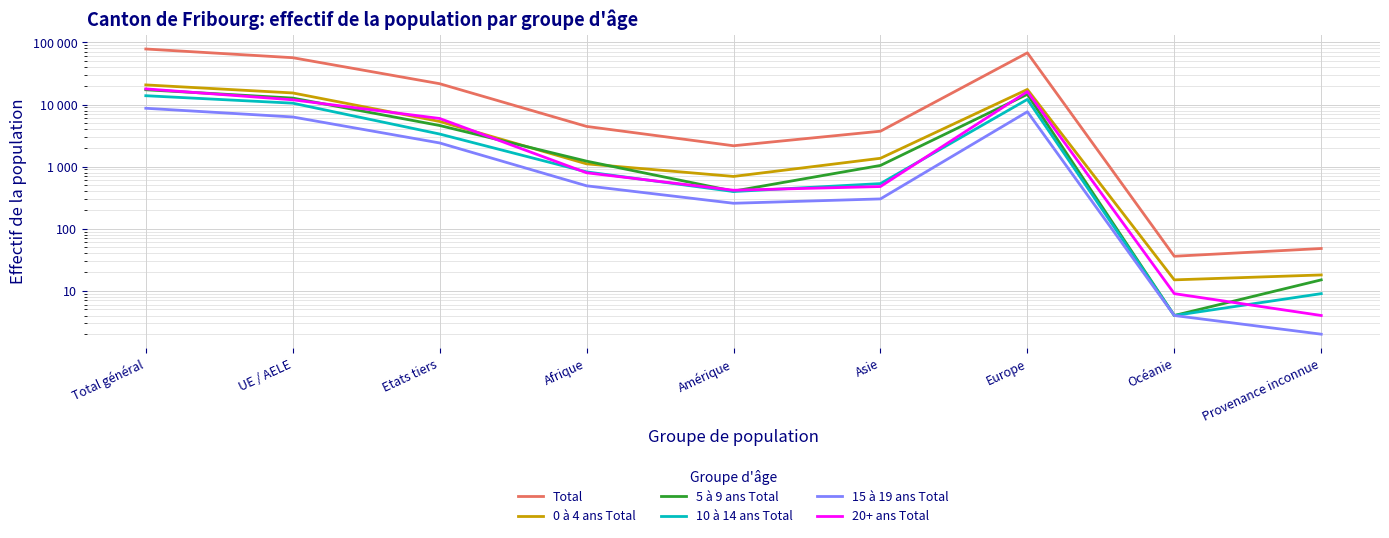

What is the sum of the 10 à 14 ans Total values at UE / AELE and Provenance inconnue?

10535